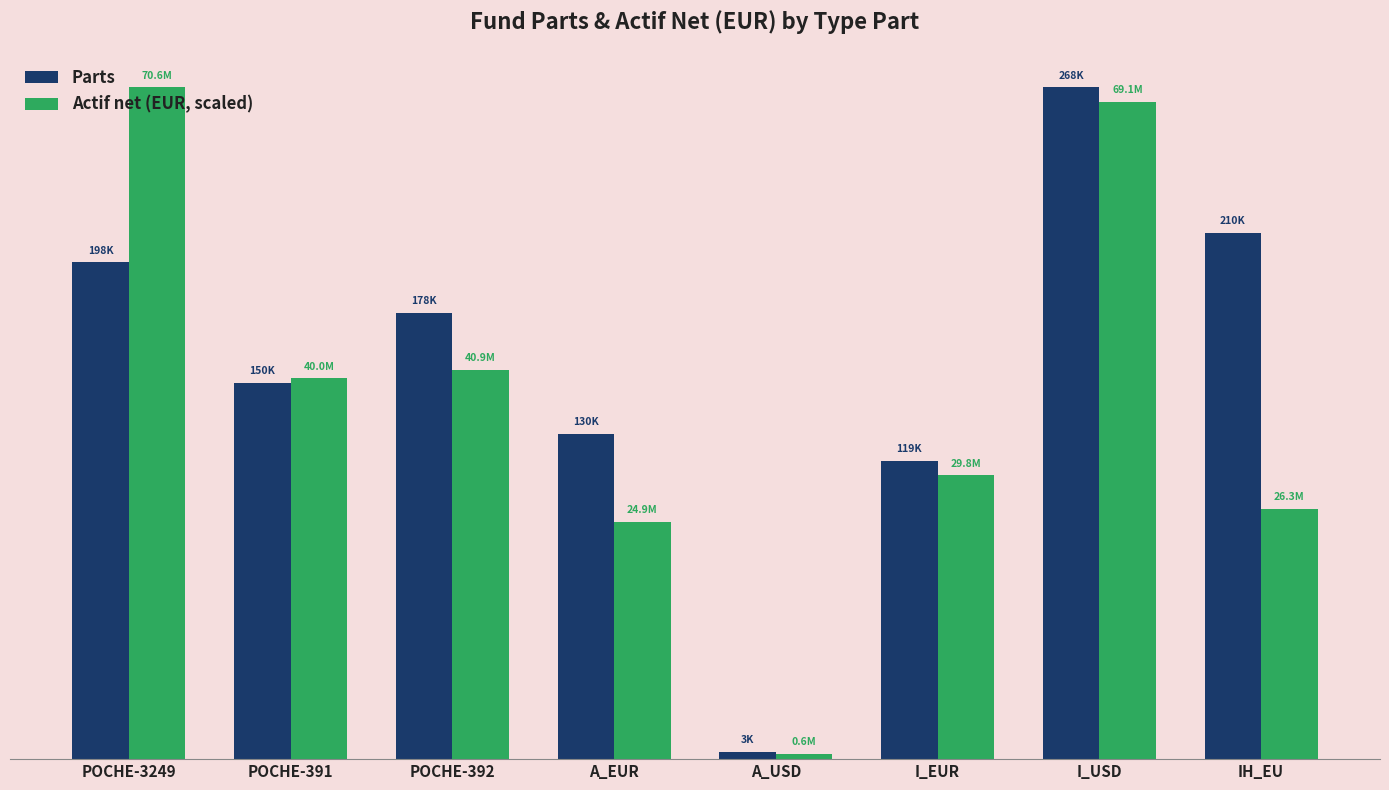

Reading left to right, list all the values displayed in this chart.

Parts: POCHE-3249=197920.0	POCHE-391=149959.0	POCHE-392=177761.0	A_EUR=129619.9	A_USD=2878.4	I_EUR=118920.6	I_USD=267566.0	IH_EU=209721.0
Actif net (EUR, scaled): POCHE-3249=267566.0	POCHE-391=151662.9	POCHE-392=155157.3	A_EUR=94398.6	A_USD=2173.4	I_EUR=113022.6	I_USD=261906.0	IH_EU=99779.5